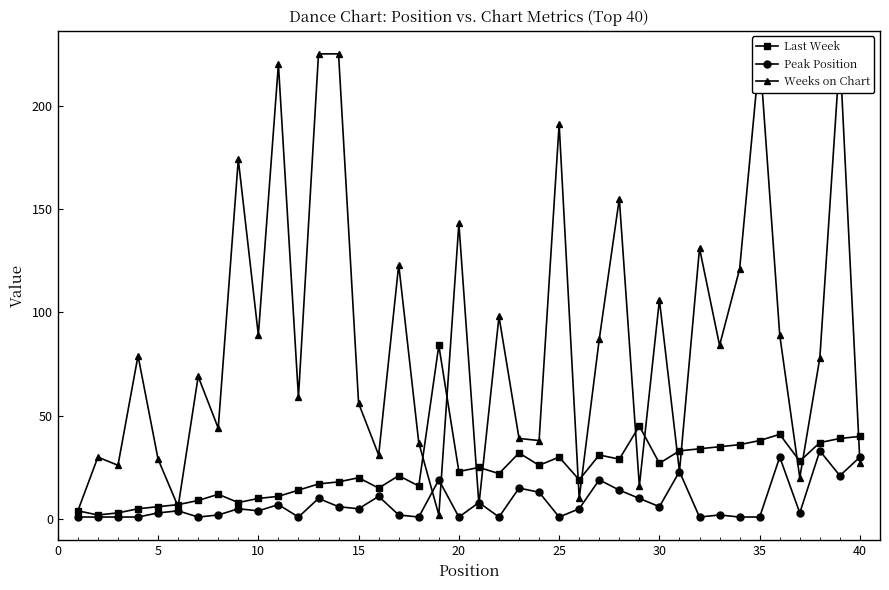

Reading left to right, transcribe all the data shown in this chart.

Last Week: 4	2	3	5	6	7	9	12	8	10	11	14	17	18	20	15	21	16	84	23	25	22	32	26	30	19	31	29	45	27	33	34	35	36	38	41	28	37	39	40
Peak Position: 1	1	1	1	3	4	1	2	5	4	7	1	10	6	5	11	2	1	19	1	8	1	15	13	1	5	19	14	10	6	23	1	2	1	1	30	3	33	21	30
Weeks on Chart: 4	30	26	79	29	6	69	44	174	89	220	59	225	225	56	31	123	37	2	143	7	98	39	38	191	10	87	155	16	106	23	131	84	121	225	89	20	78	225	27